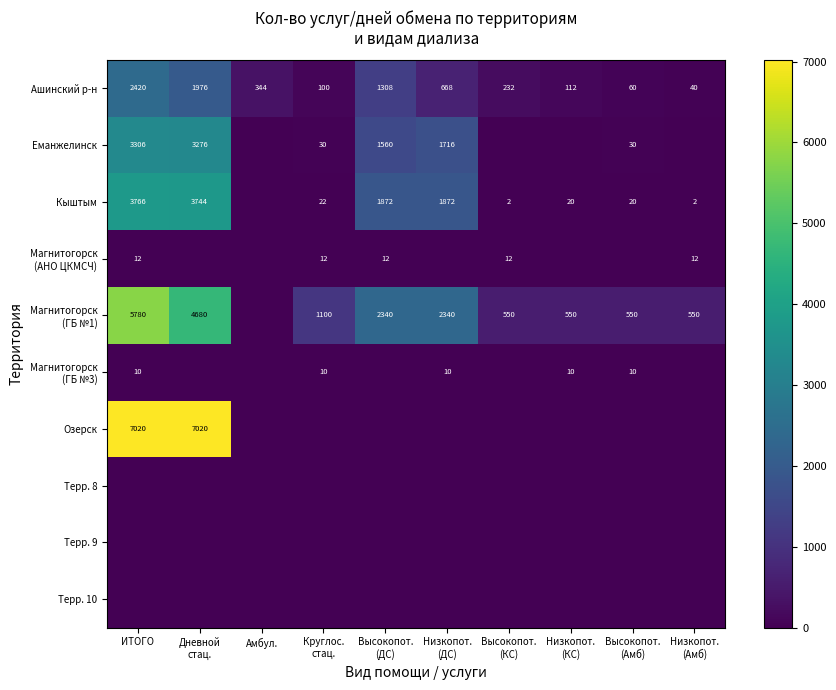

Count the number of categories in the chart.

10